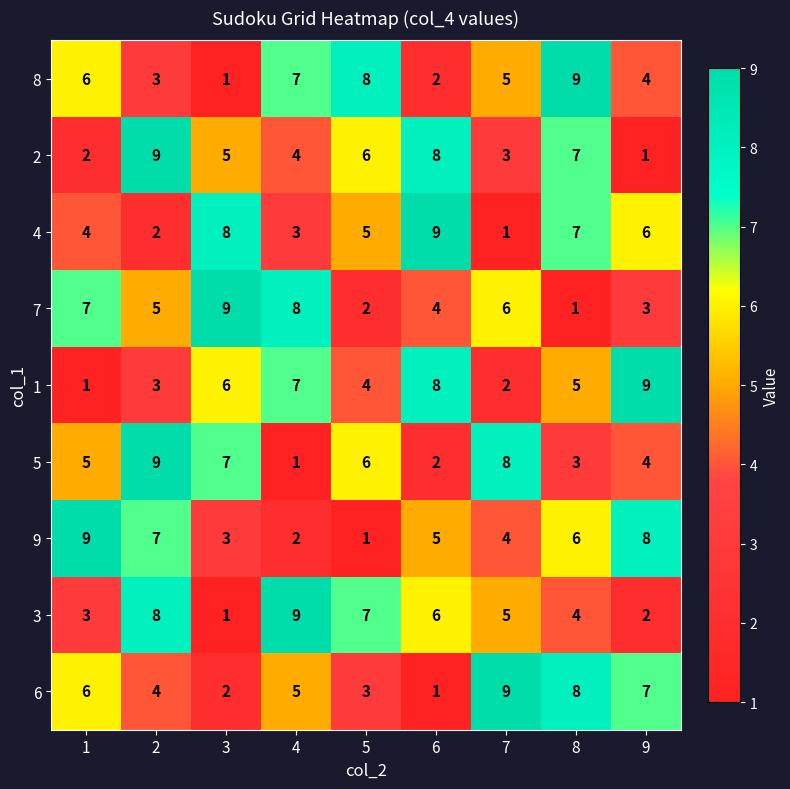

Is it true that 1 equals 1 at 2?

False